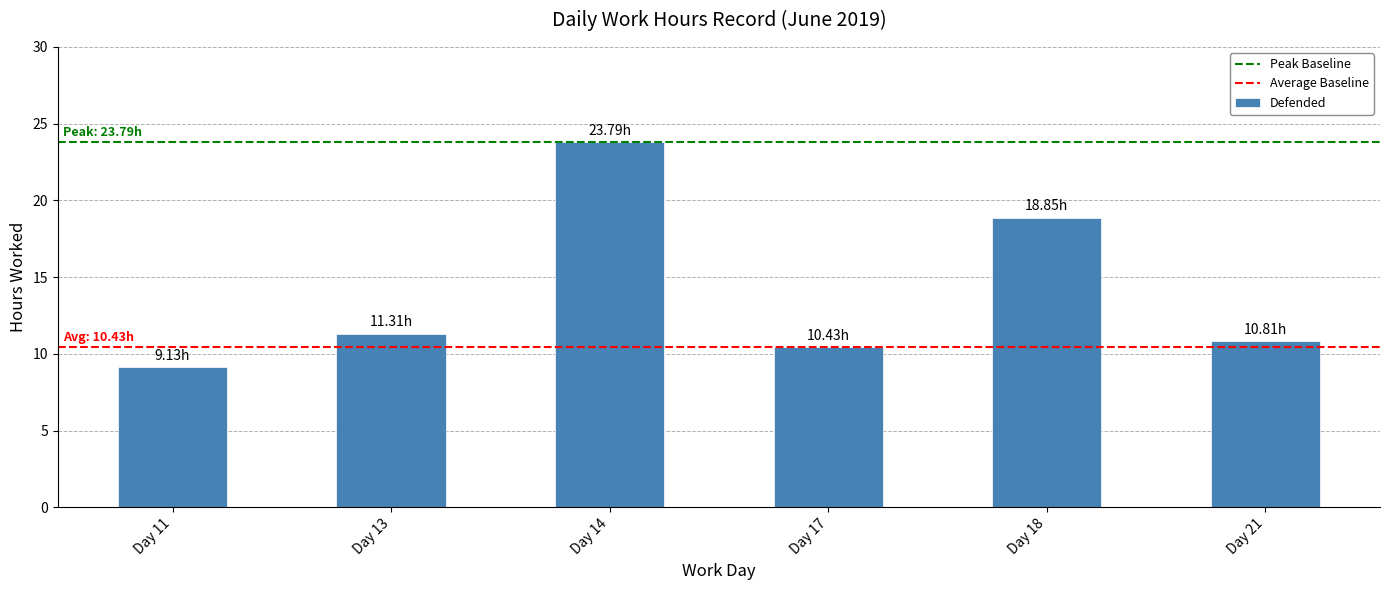

What is the change in value from Day 11 to Day 18?

+9.7